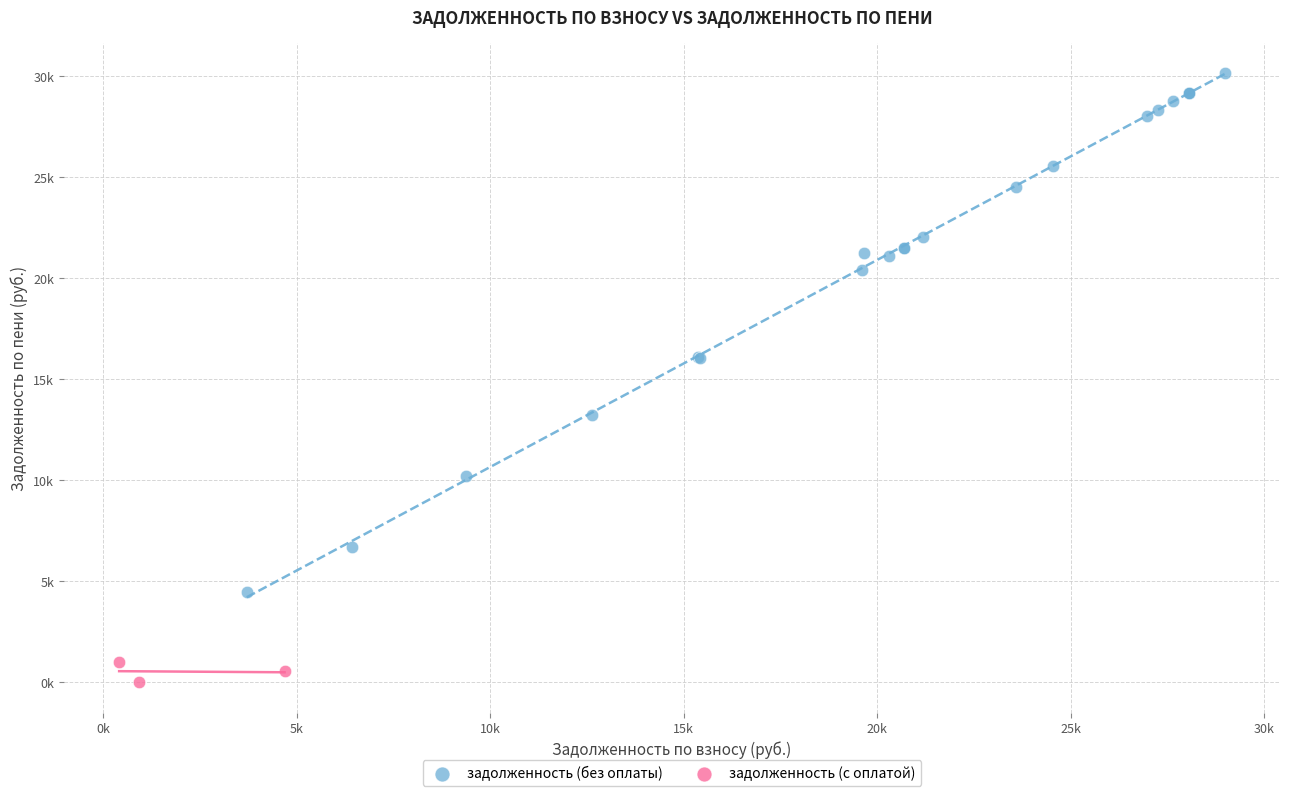

Which series has the widest spread of Y values?

задолженность (без оплаты)